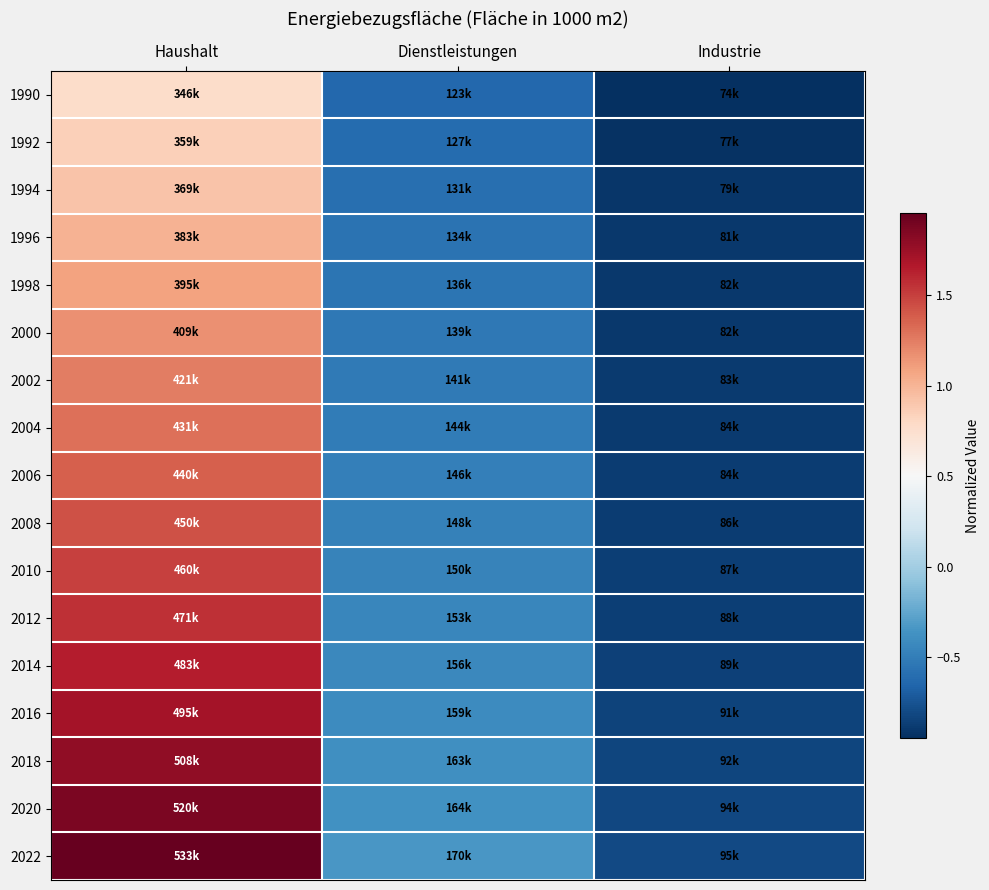

What is the total value across all series at Haushalt?

23.2